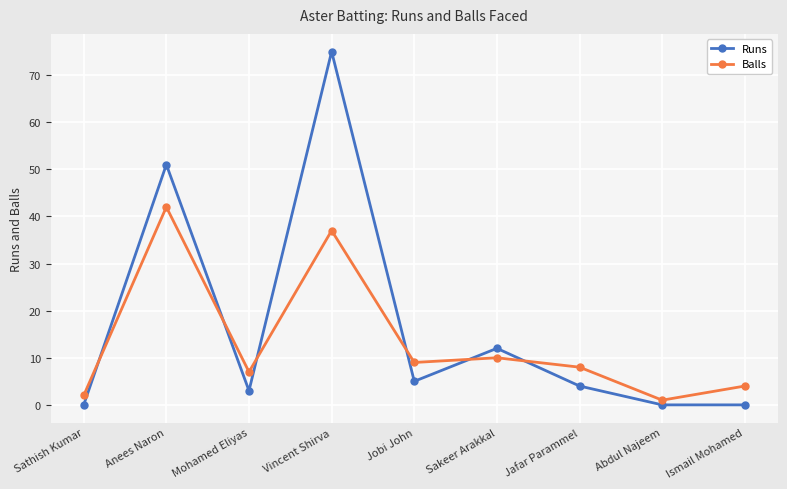

In Balls, how many points are lower than both neighbors (excluding endpoints)?

3